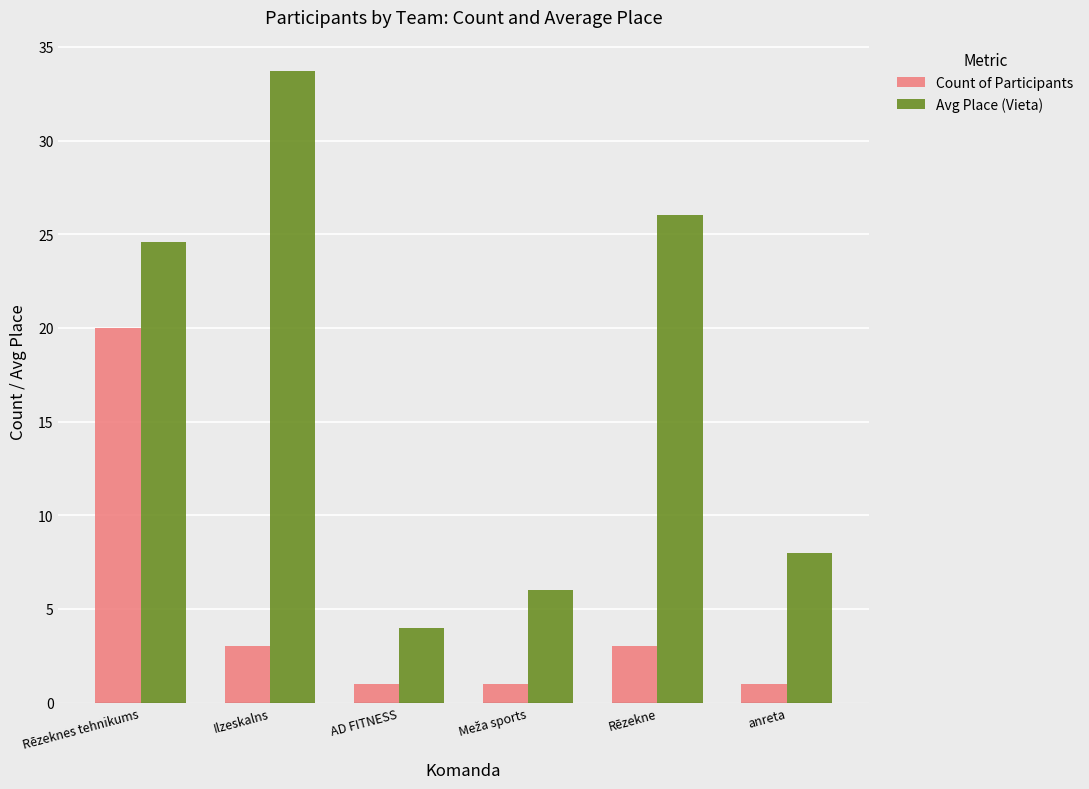

What is the difference between the maximum and second lowest values in the Count of Participants series?

19.0